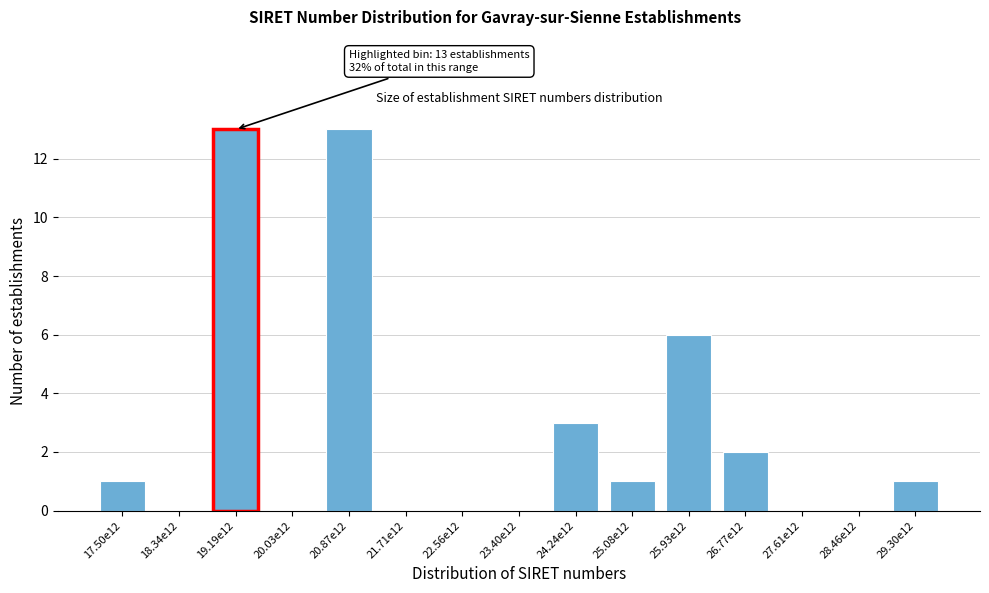

Reading right to left, list all the values displayed in this chart.

29.30e12=1	28.46e12=0	27.61e12=0	26.77e12=2	25.93e12=6	25.08e12=1	24.24e12=3	23.40e12=0	22.56e12=0	21.71e12=0	20.87e12=13	20.03e12=0	19.19e12=13	18.34e12=0	17.50e12=1